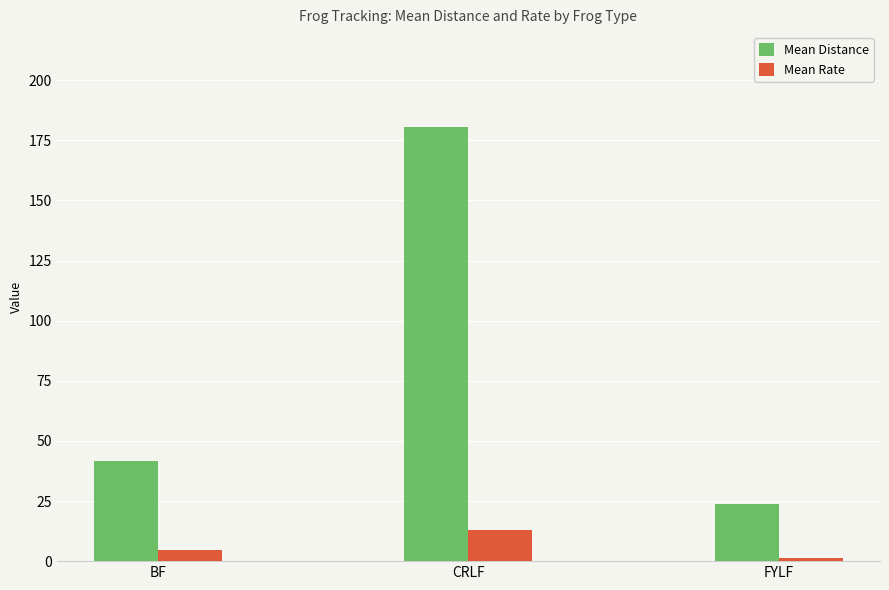

Is the value of Mean Distance at CRLF greater than the value of Mean Rate at BF?

Yes